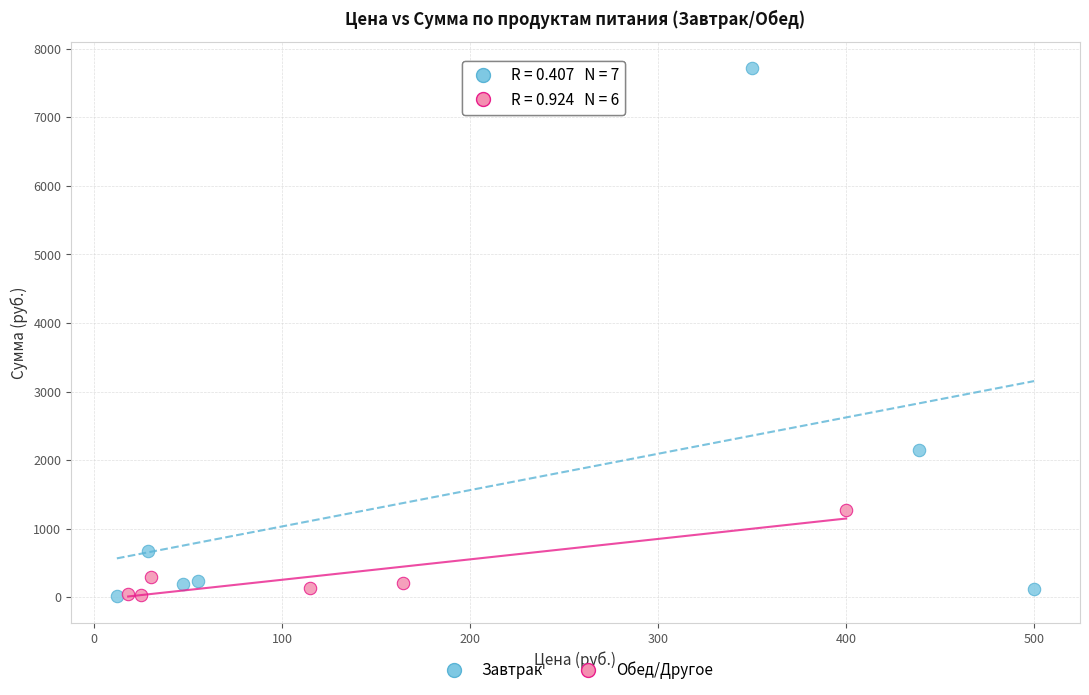

What are all the series names shown in the legend?

Завтрак, Обед/Другое